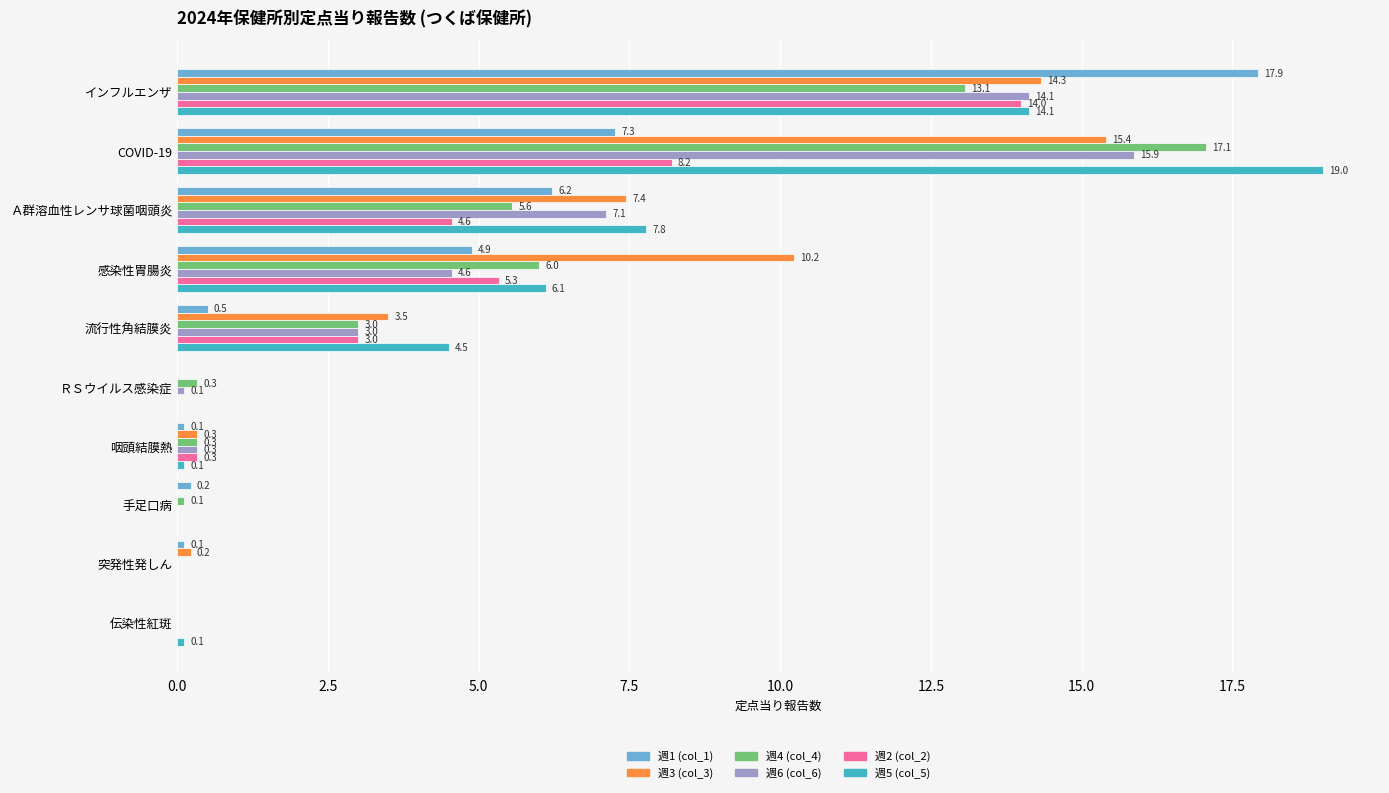

The 週1 (col_1) series shows 6.2 at Ａ群溶血性レンサ球菌咽頭炎. True or false?

True